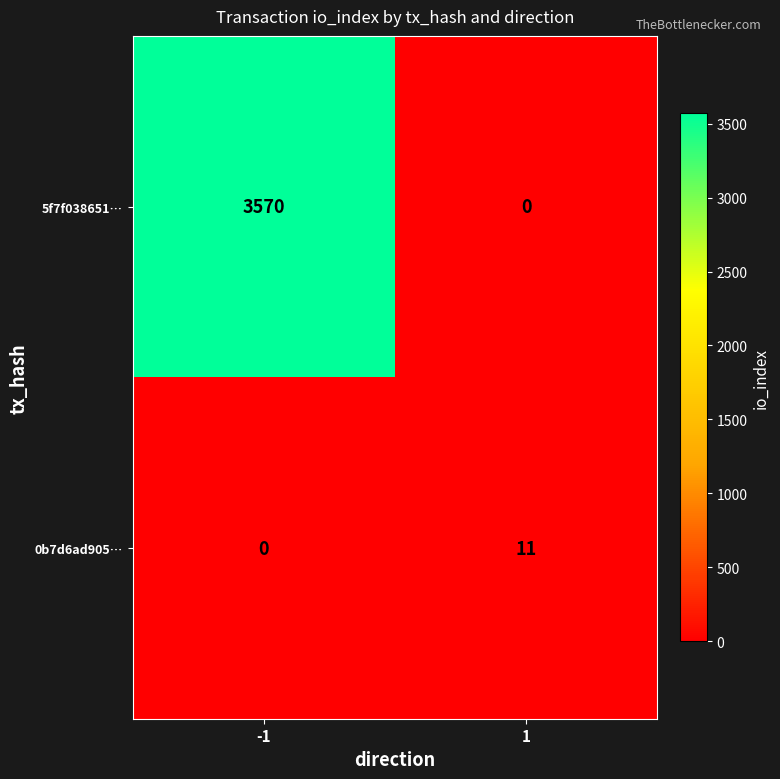

Which series has the largest total across all categories?

5f7f038651…